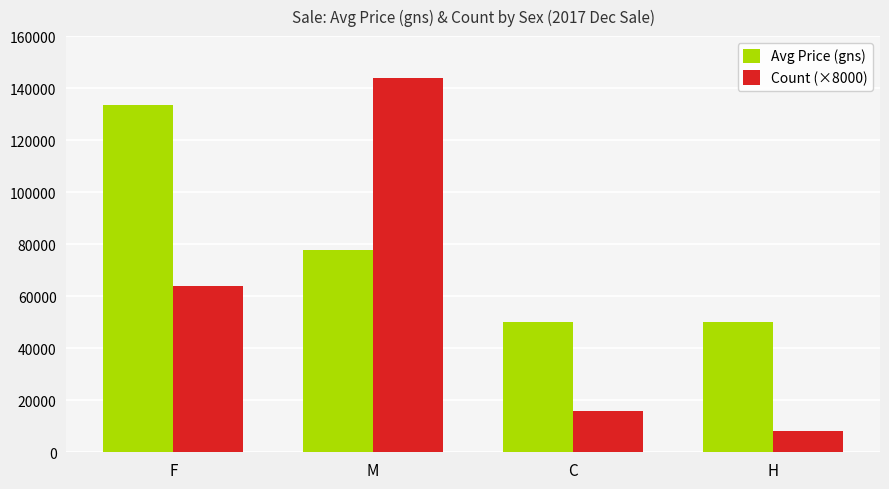

List the series in order of their peak value, highest first.

Count (×8000), Avg Price (gns)